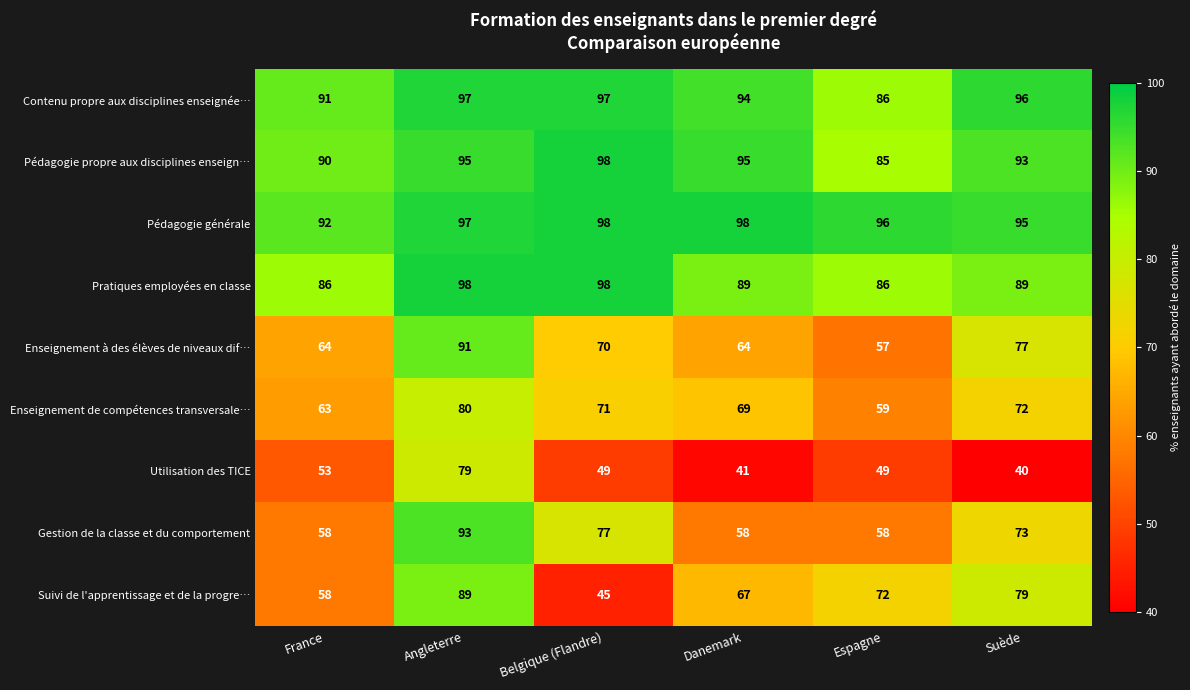

Which series changed the most between France and Espagne?

Suivi de l'apprentissage et de la progre…